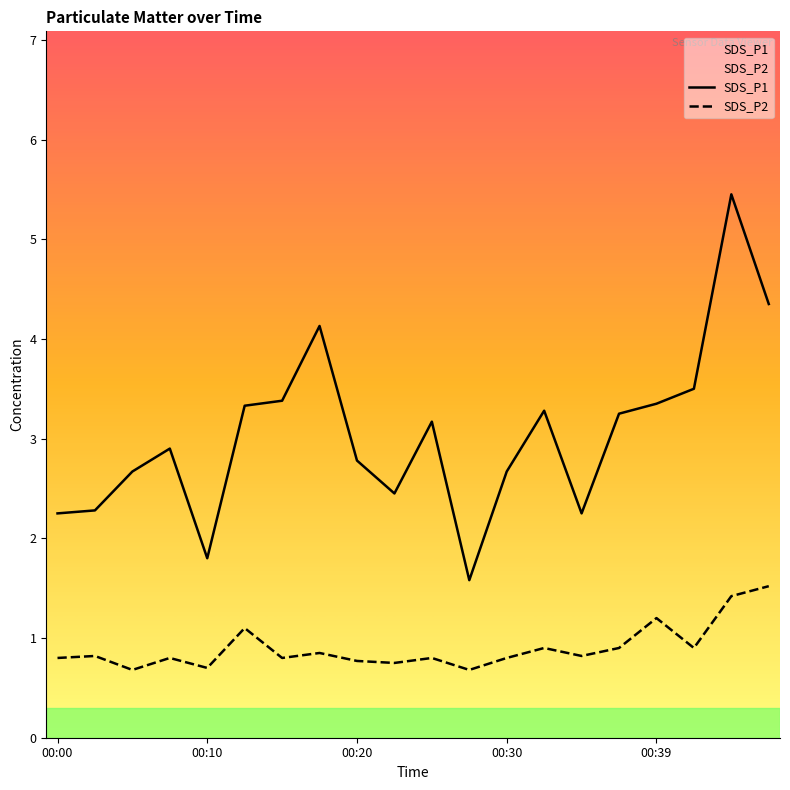

At which label is SDS_P2 closest to 1?

13